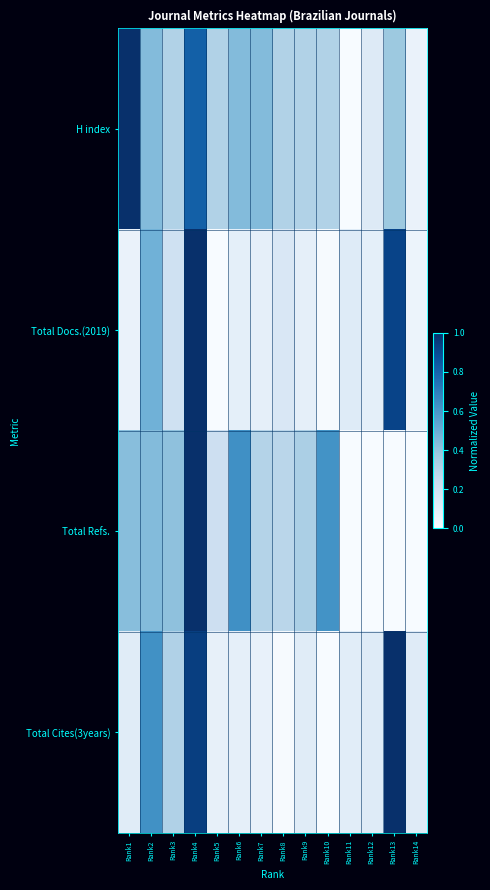

List the series in order of their peak value, highest first.

H index, Total Docs.(2019), Total Refs., Total Cites(3years)